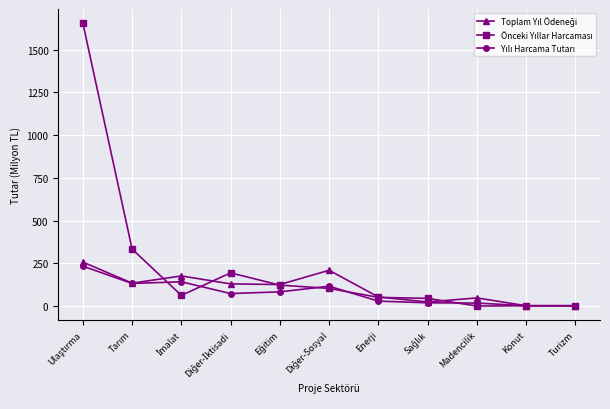

What position from the right is Enerji?

5